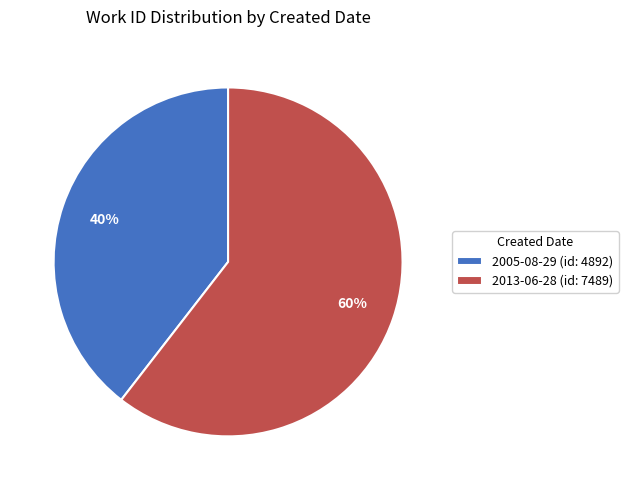

Between 2013-06-28 and 2005-08-29, which is larger?

2013-06-28